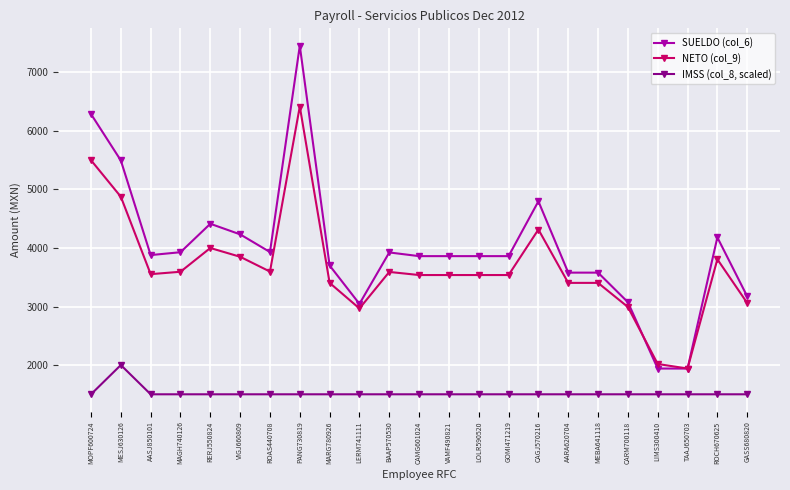

At which label does NETO (col_9) reach its peak?

PANG730819